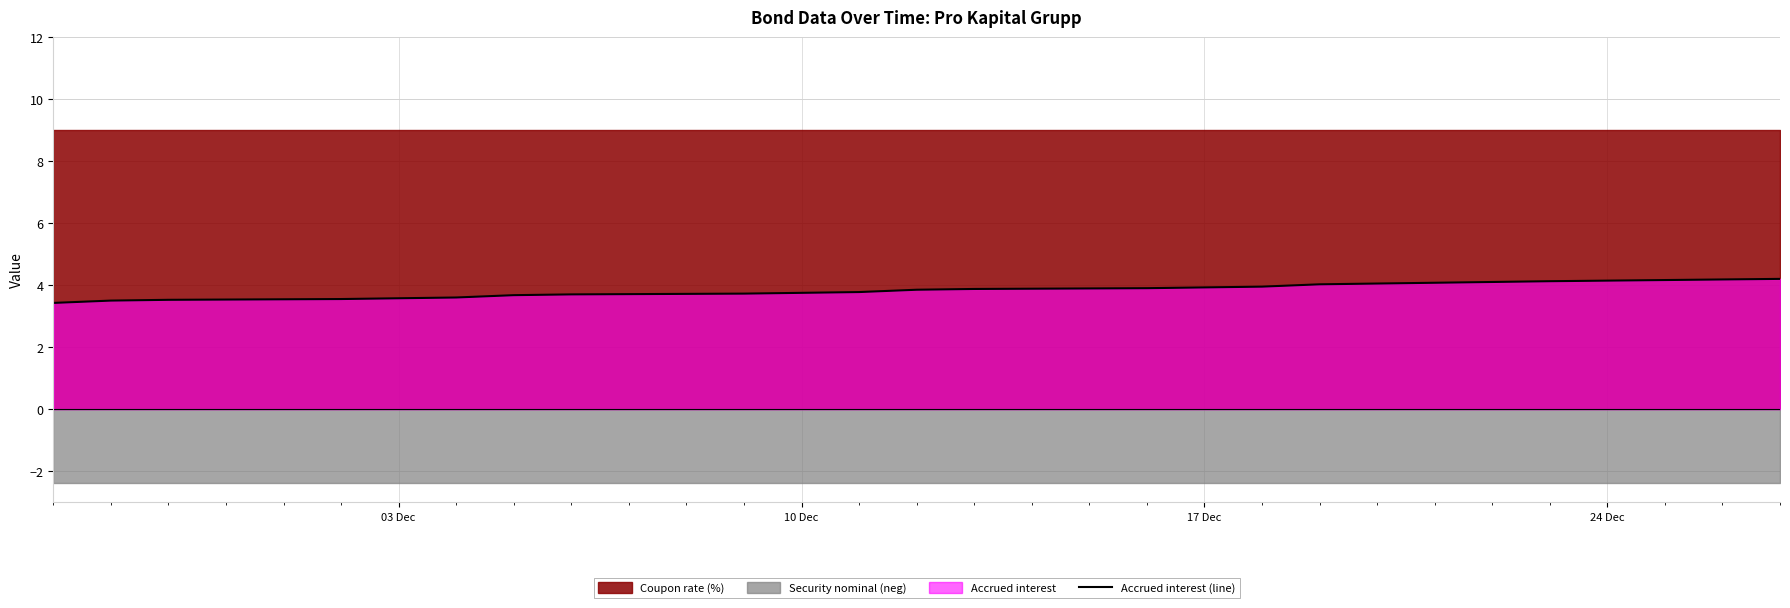

What is the lowest value of the Accrued interest (line) series?

3.4